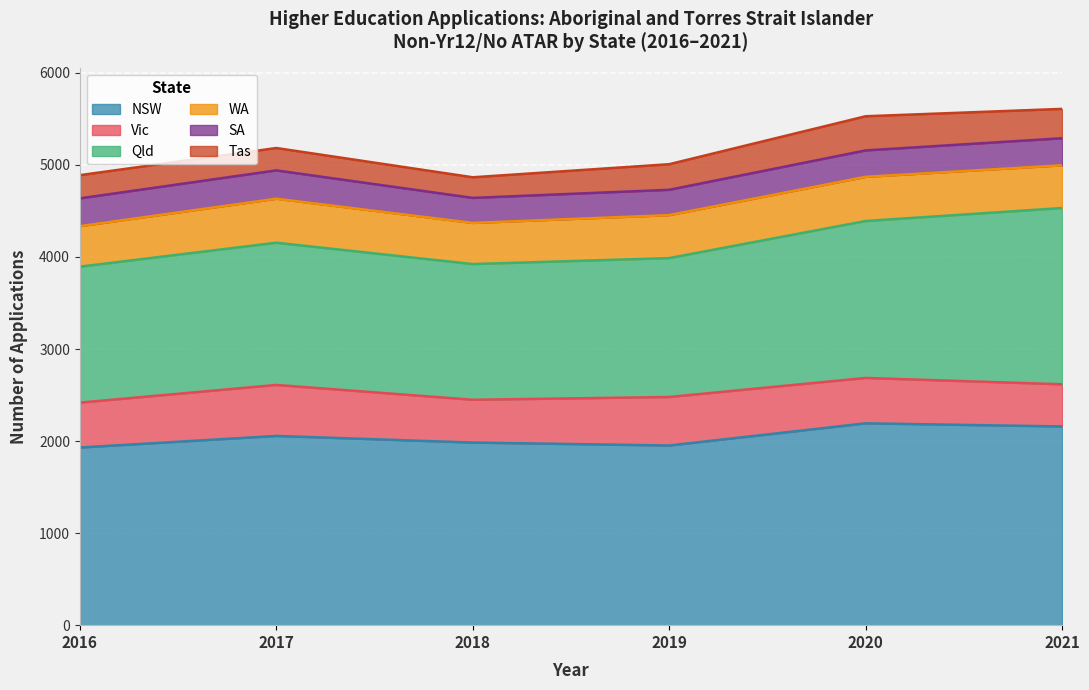

At how many categories does at least one series exceed 272?

6